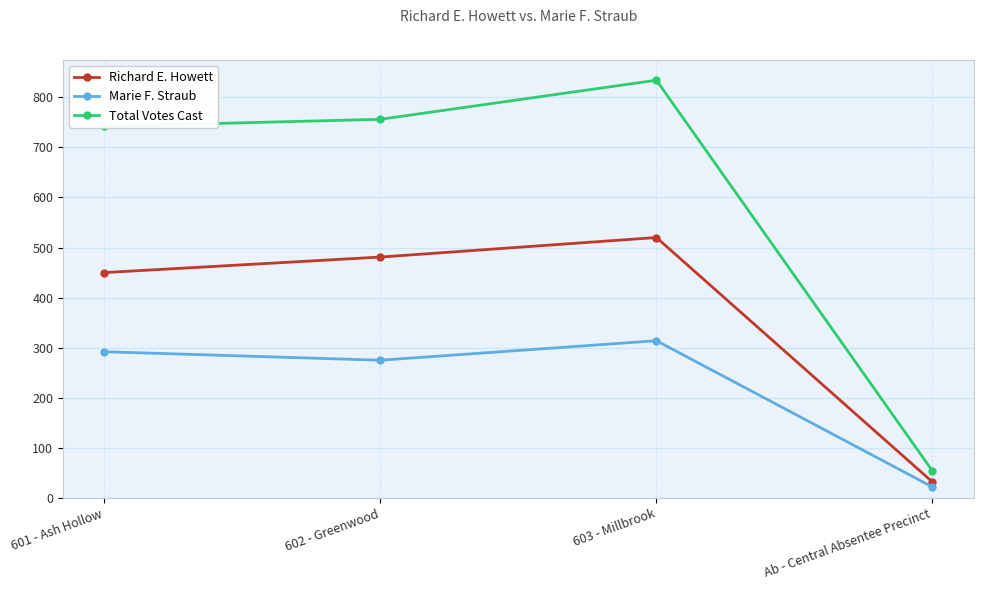

Is it true that Marie F. Straub equals 275 at 602 - Greenwood?

True